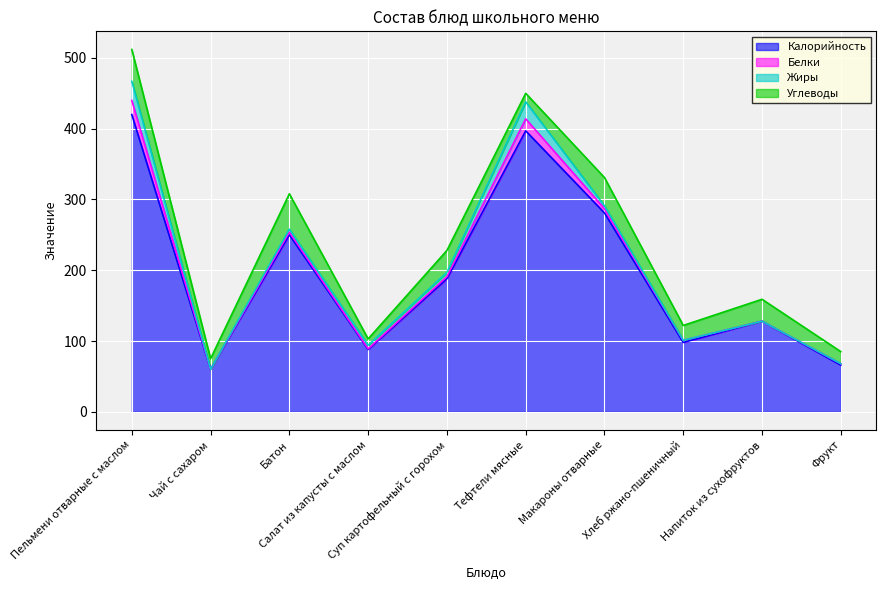

What is the value of the Калорийность point at the 3rd from the left?

250